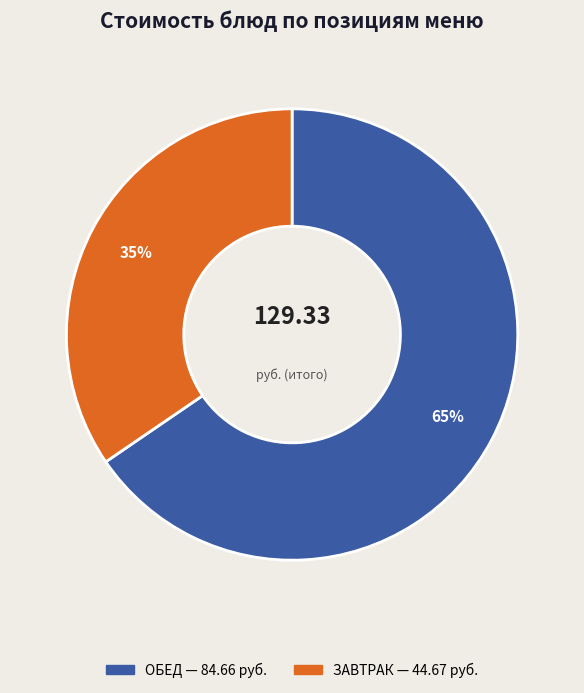

Is there any slice that represents more than half of the pie?

Yes